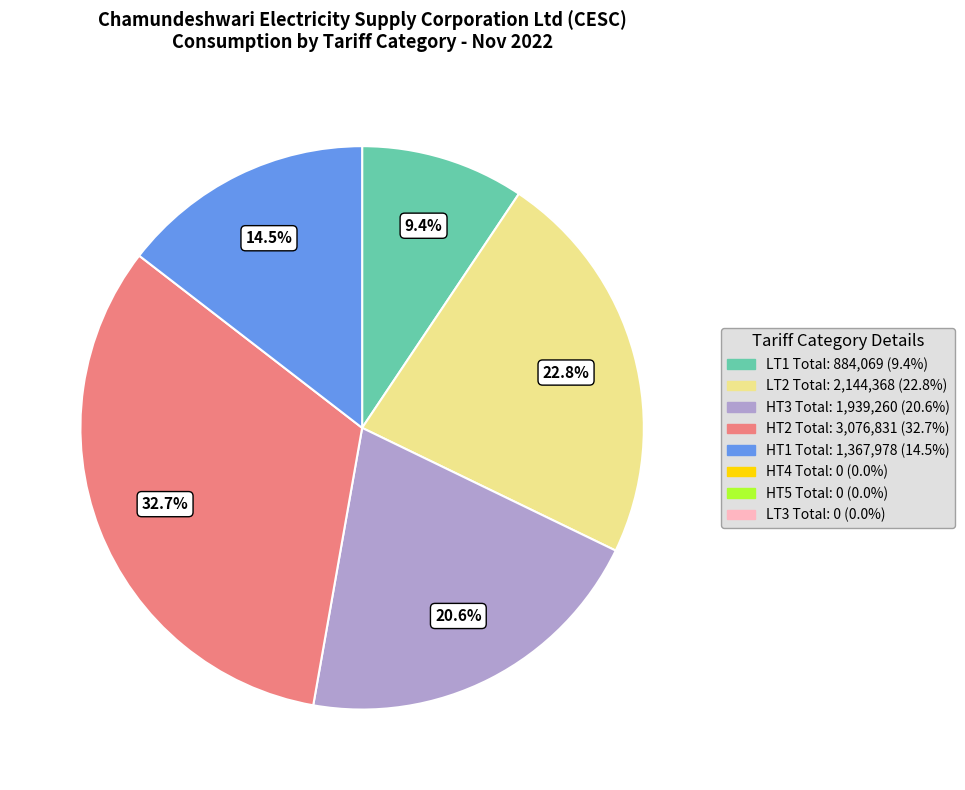

Is there any slice that represents more than half of the pie?

No